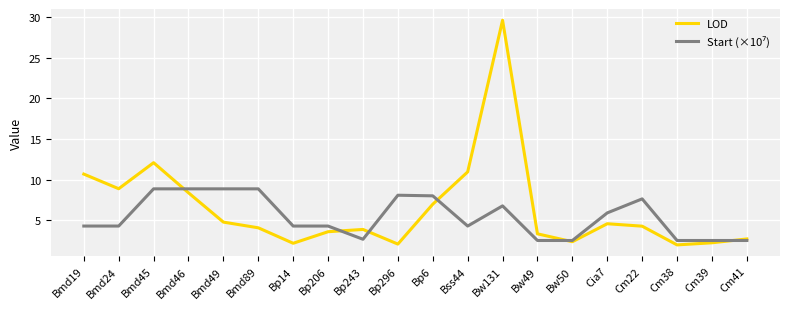

What is the maximum value shown in the chart?

29.6